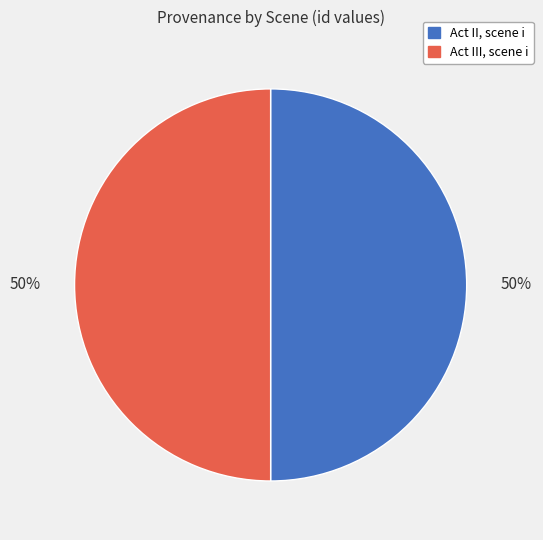

Do Act III, scene i and Act II, scene i together represent more than half of the pie?

Yes